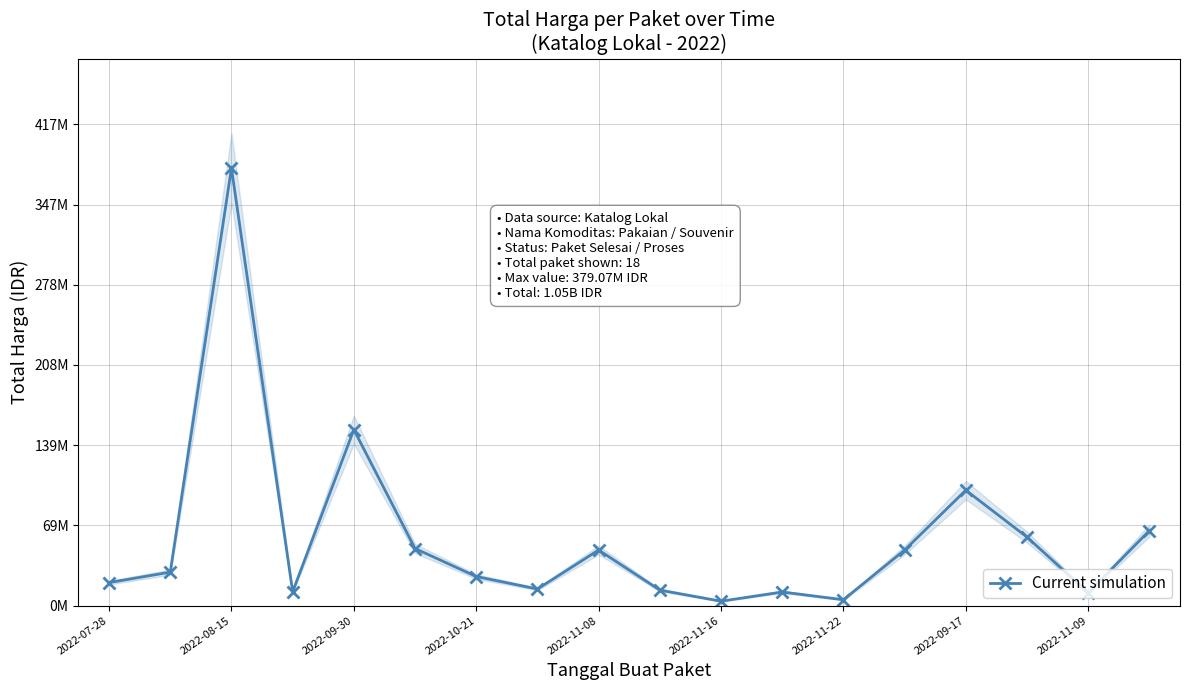

Reading left to right, list all the values displayed in this chart.

19950000	29000000	379075000	12000000	152477000	49478000	25200000	14400000	48140000	13442000	3825000	11800000	5093000	48140000	100000000	59375000	11100000	65000000